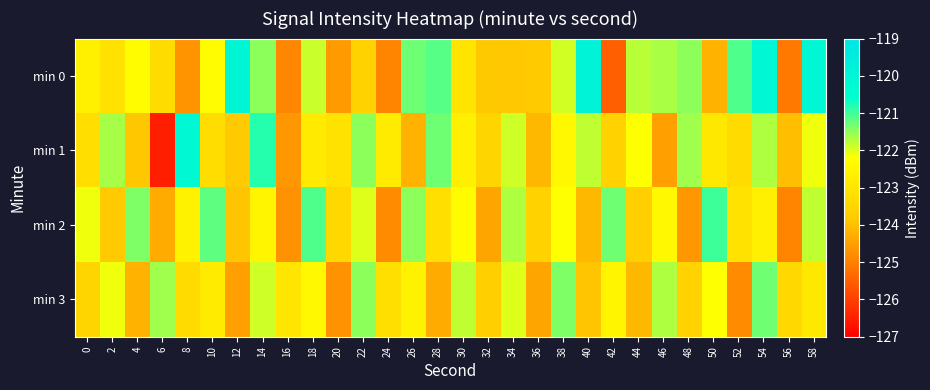

Reading left to right, what are all the values shown in this chart?

min 0: 0=-122.7	2=-123.1	4=-122.3	6=-123.3	8=-124.7	10=-122.3	12=-120.0	14=-121.5	16=-124.9	18=-121.9	20=-124.6	22=-123.6	24=-124.9	26=-121.3	28=-121.2	30=-123.0	32=-123.8	34=-123.9	36=-123.8	38=-121.9	40=-119.9	42=-125.5	44=-121.8	46=-121.7	48=-121.5	50=-124.2	52=-121.1	54=-120.1	56=-125.1	58=-120.1
min 1: 0=-123.2	2=-121.6	4=-123.9	6=-126.5	8=-120.2	10=-123.3	12=-123.8	14=-120.8	16=-124.6	18=-122.9	20=-123.1	22=-121.5	24=-122.8	26=-124.2	28=-121.3	30=-122.7	32=-123.5	34=-121.9	36=-124.1	38=-122.4	40=-121.8	42=-123.6	44=-122.2	46=-124.5	48=-121.6	50=-122.9	52=-123.3	54=-121.7	56=-124.0	58=-122.1
min 2: 0=-122.1	2=-123.8	4=-121.4	6=-124.3	8=-122.6	10=-121.2	12=-123.9	14=-122.5	16=-124.7	18=-121.1	20=-123.4	22=-122.0	24=-124.8	26=-121.5	28=-123.2	30=-122.3	32=-124.4	34=-121.7	36=-123.6	38=-122.2	40=-124.1	42=-121.3	44=-123.7	46=-122.4	48=-124.6	50=-121.0	52=-123.1	54=-122.7	56=-124.9	58=-121.8
min 3: 0=-123.5	2=-122.1	4=-124.2	6=-121.6	8=-123.3	10=-122.8	12=-124.5	14=-121.9	16=-123.0	18=-122.4	20=-124.7	22=-121.5	24=-123.2	26=-122.6	28=-124.3	30=-121.8	32=-123.7	34=-122.0	36=-124.4	38=-121.4	40=-123.9	42=-122.5	44=-124.1	46=-121.7	48=-123.6	50=-122.2	52=-124.8	54=-121.3	56=-123.4	58=-122.9